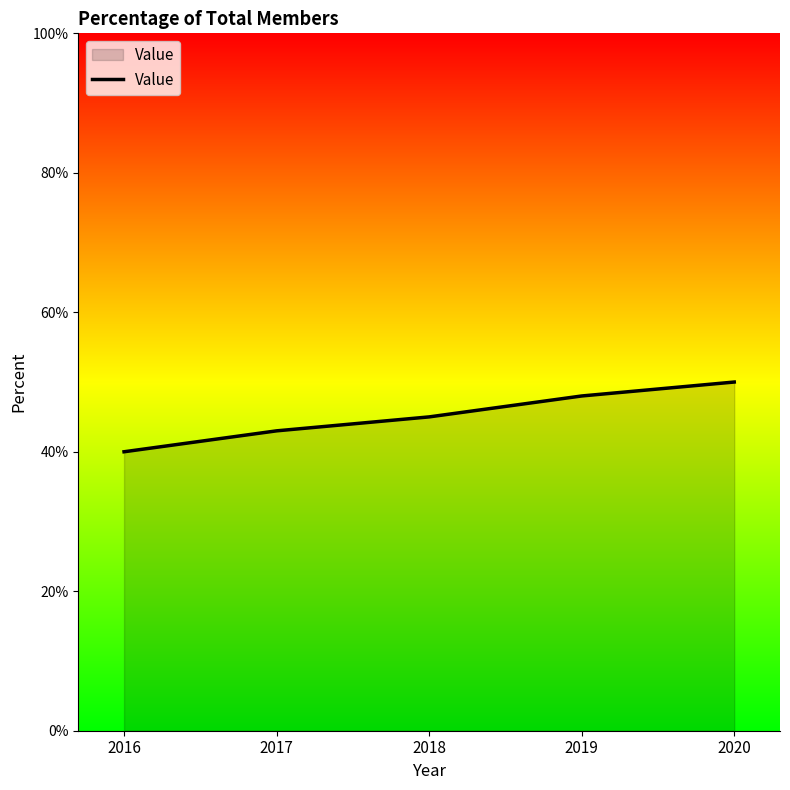

Read the value at 2018.

45